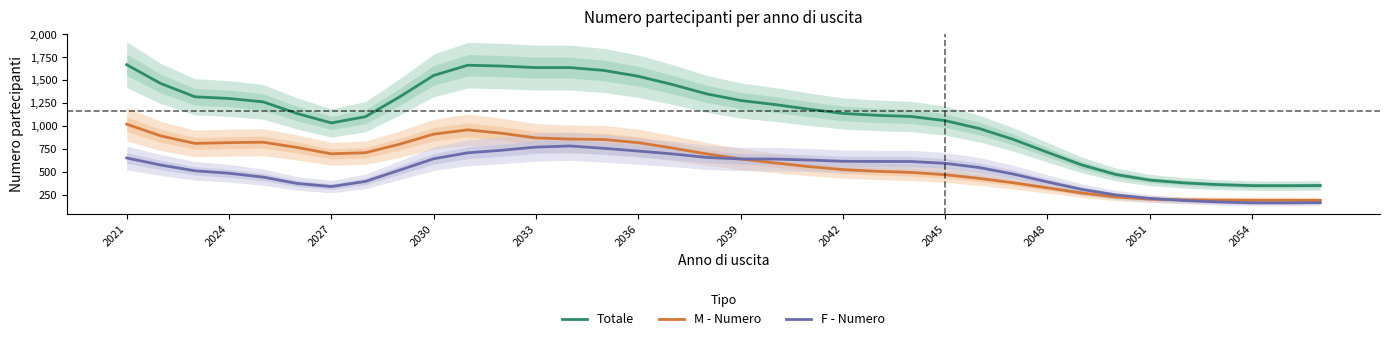

At which category does F - Numero reach its first local valley?

2027